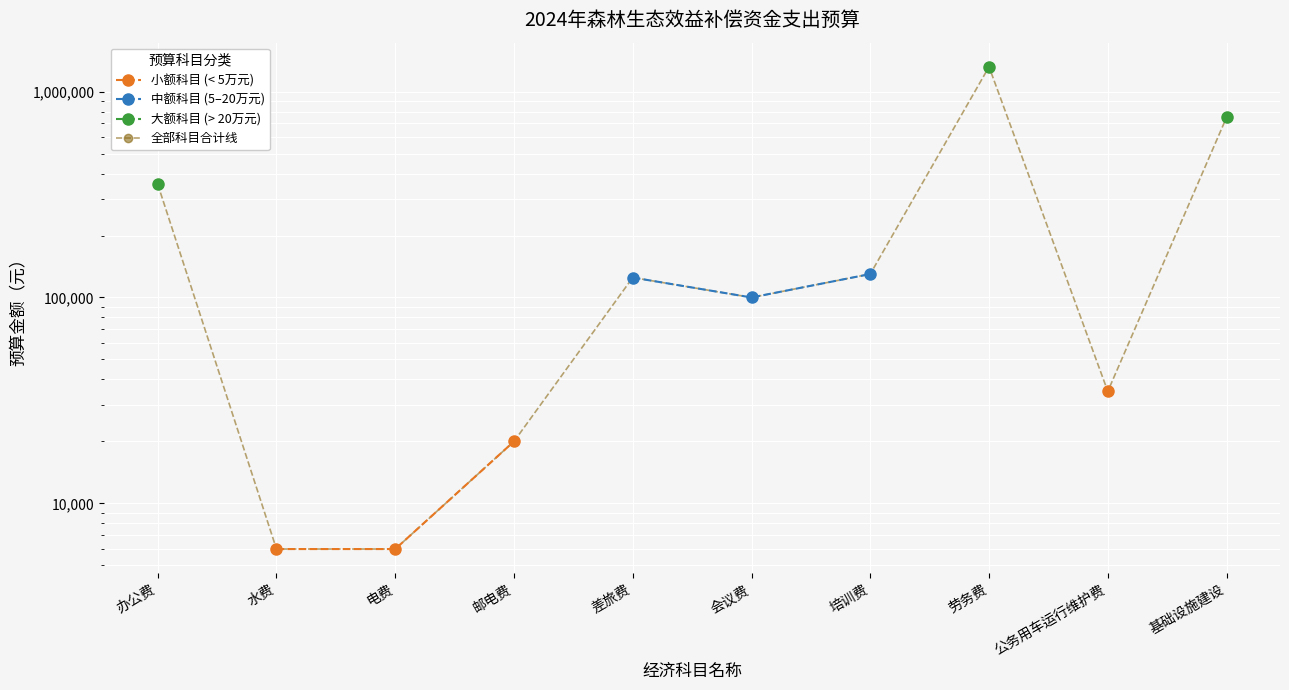

What is the label of the 3rd point from the right?

劳务费